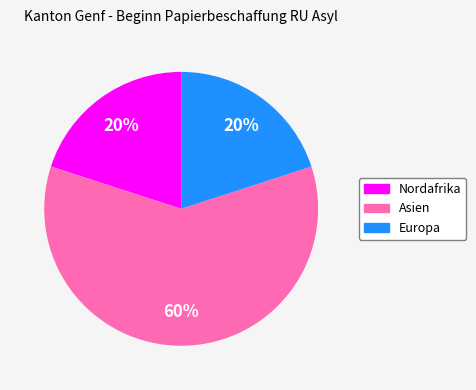

How many segments does this pie chart have?

3